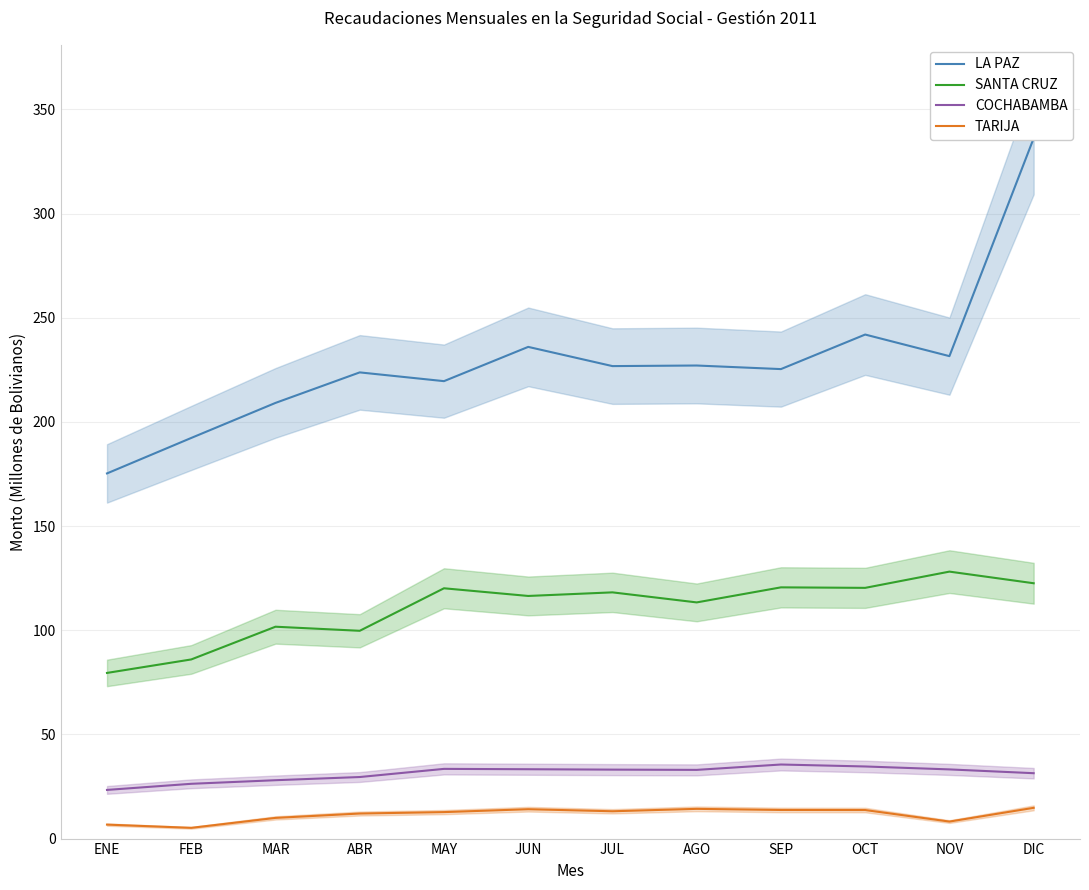

How many values in the LA PAZ series exceed 226?

6